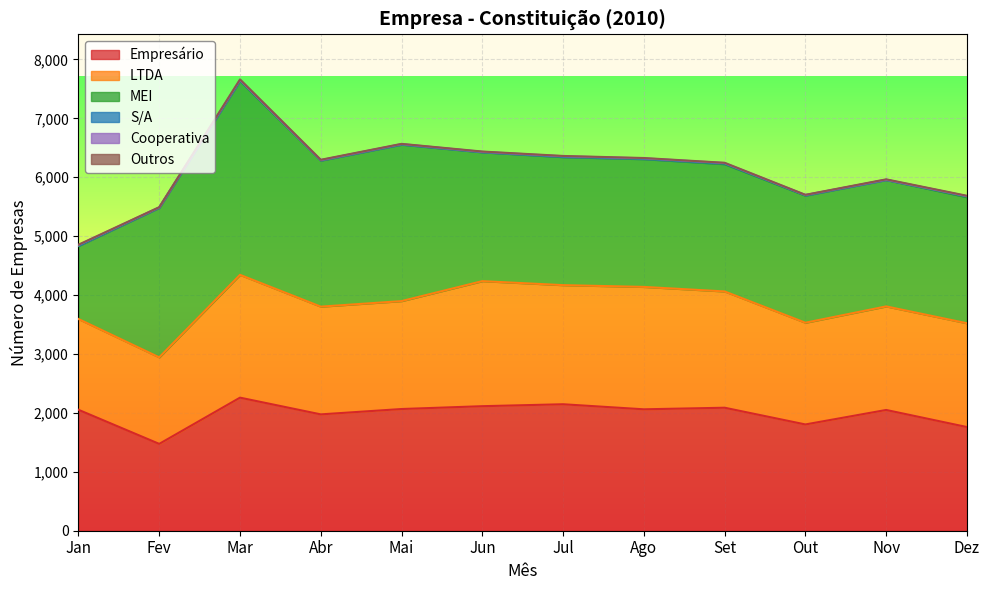

Is it true that LTDA equals 1829 at Abr?

True